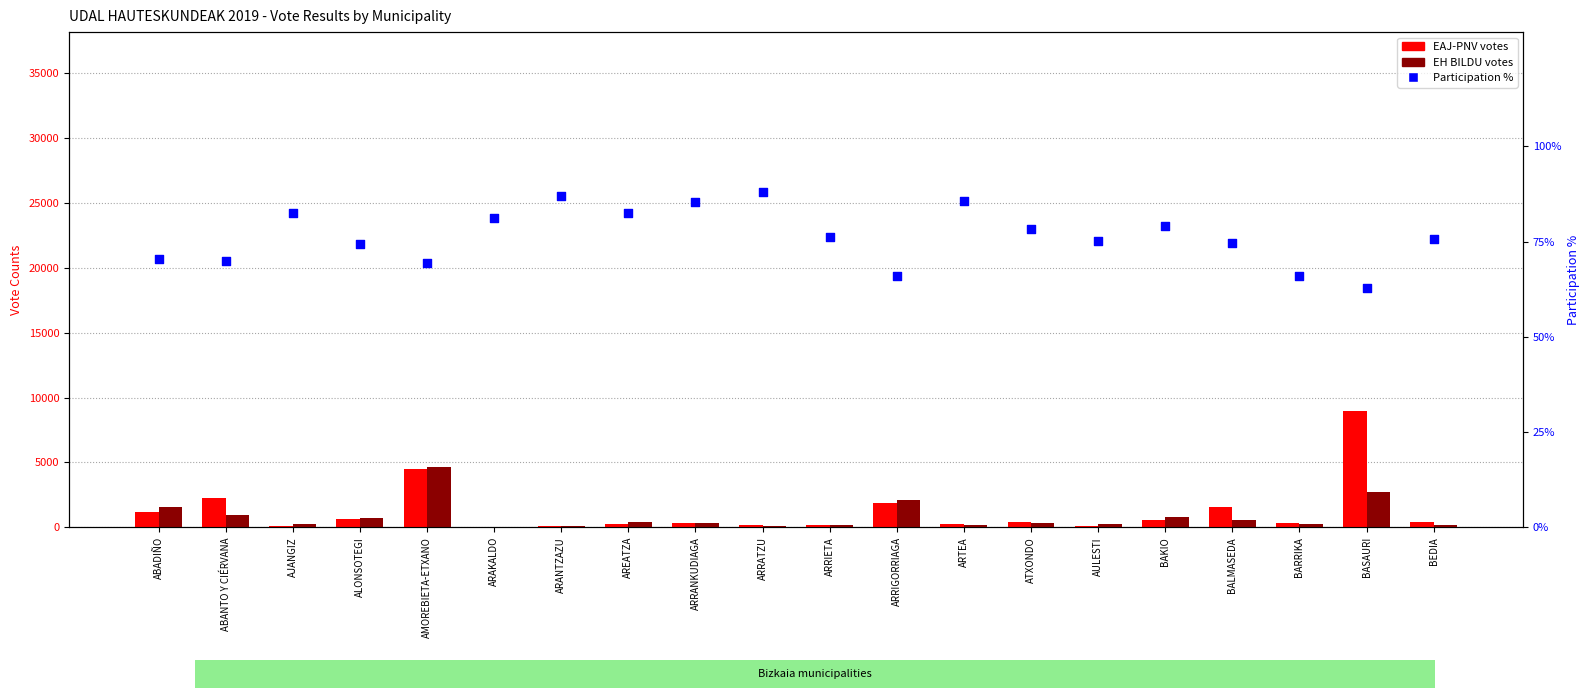

Which series reaches the maximum Y coordinate?

EAJ-PNV